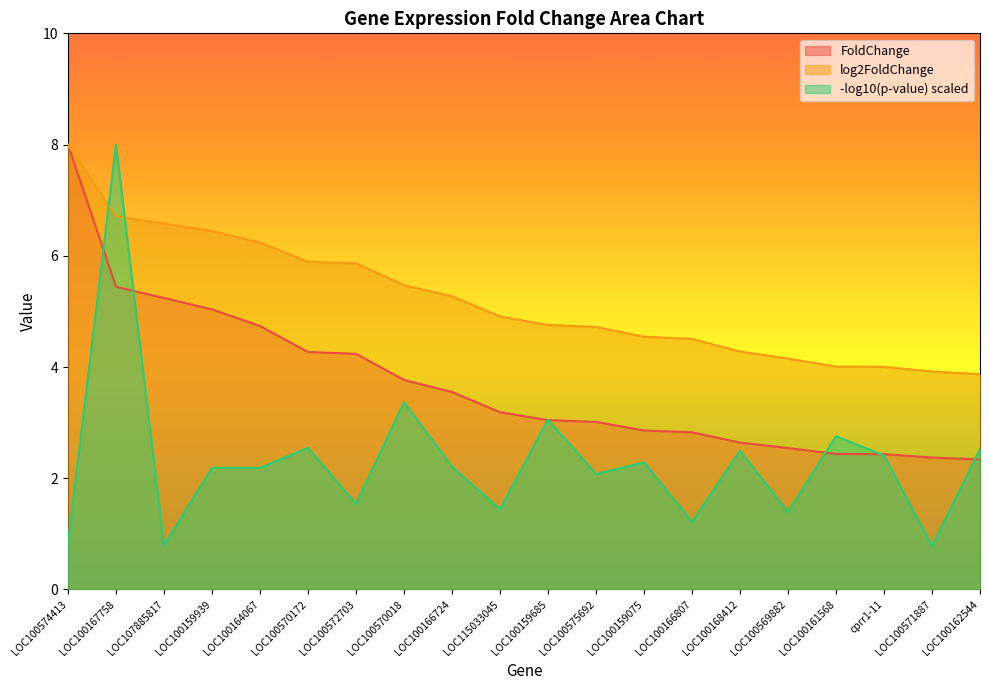

Is it true that log2FoldChange equals 3.1 at LOC100159685?

False